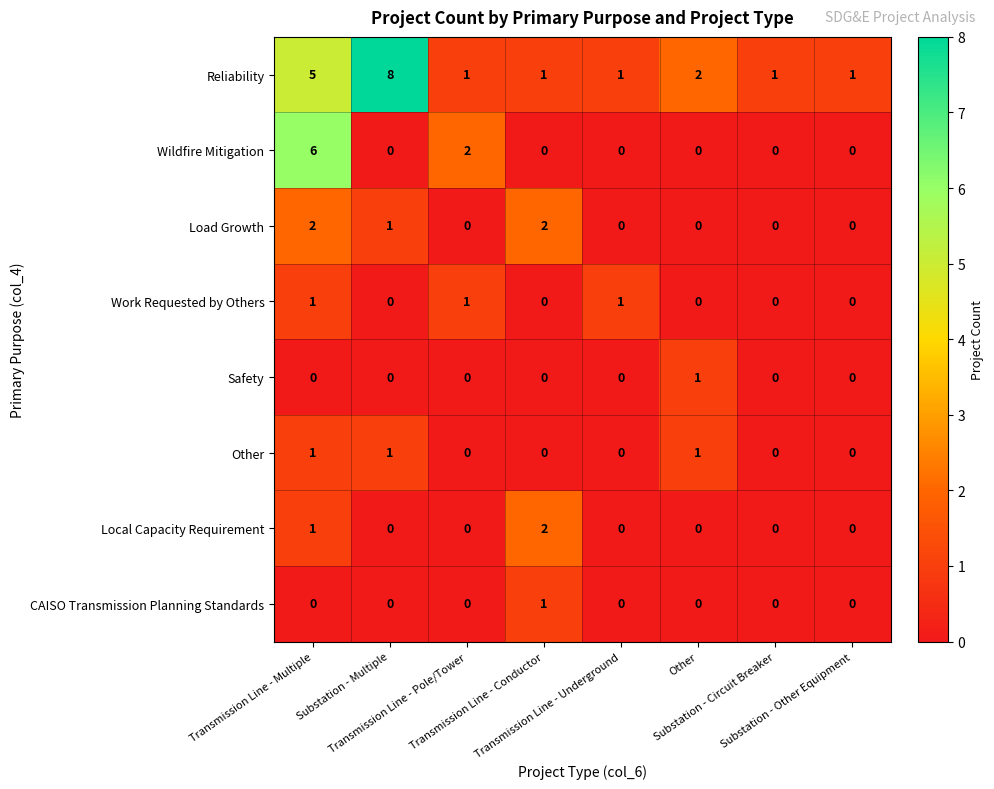

What is the greatest value displayed?

8